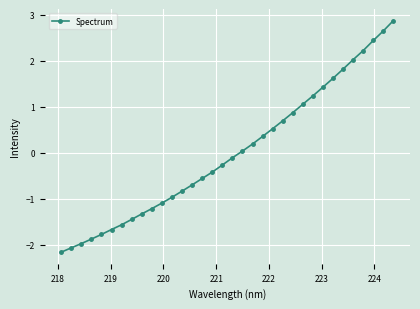

What is the difference between the maximum and minimum values?

5.0